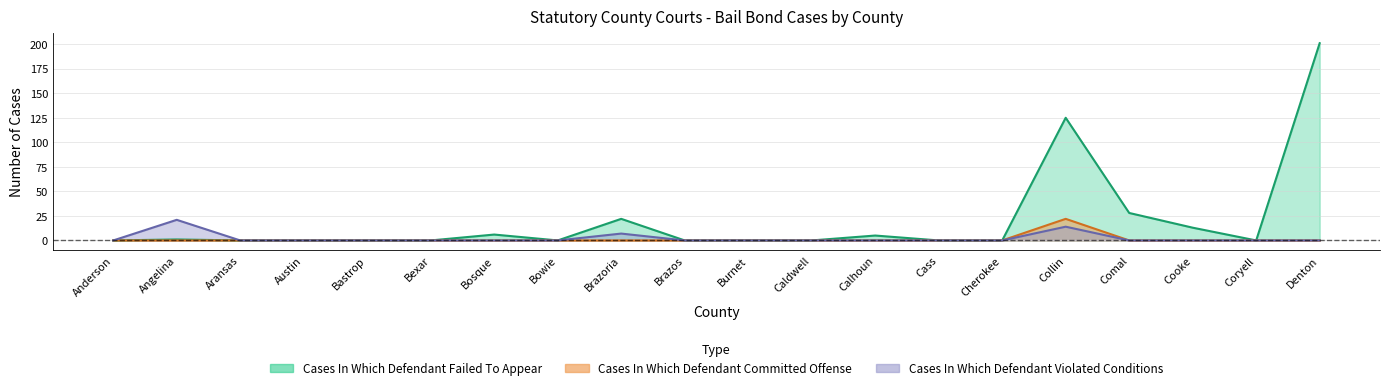

What is the label of the 1st point from the right?

Denton